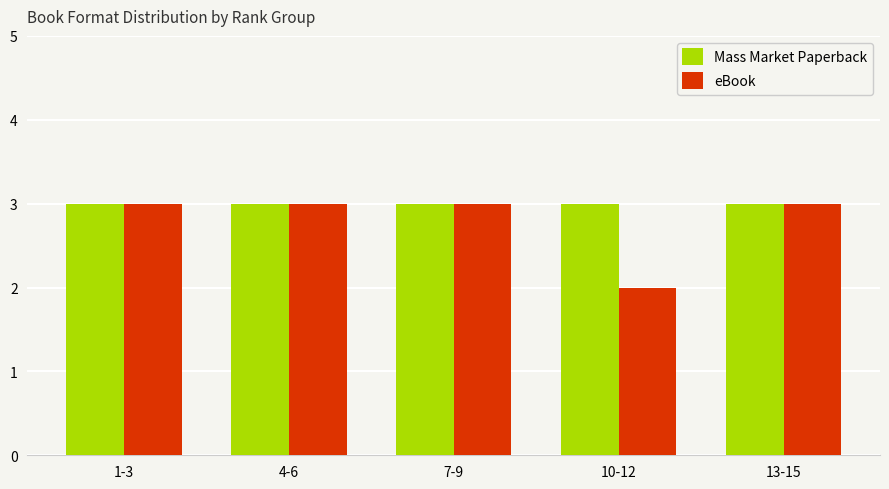

Is it true that eBook equals 3 at 1-3?

True